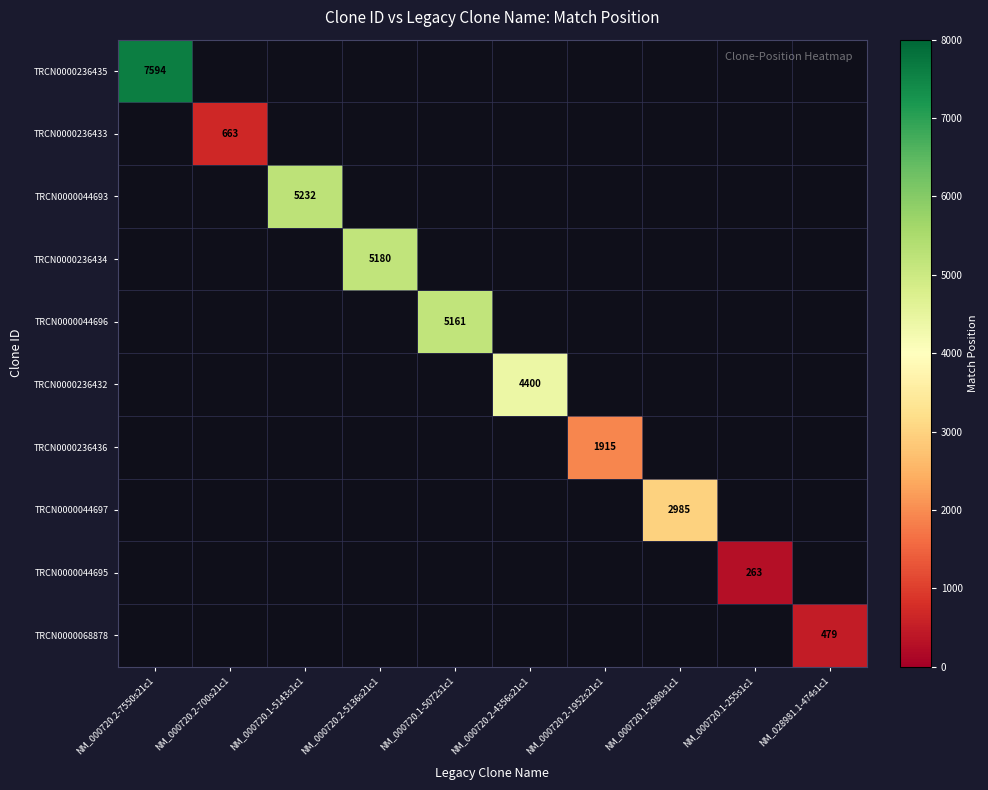

Is the value of TRCN0000044697 at NM_000720.1-5143s1c1 greater than the value of TRCN0000044696 at NM_000720.1-255s1c1?

No